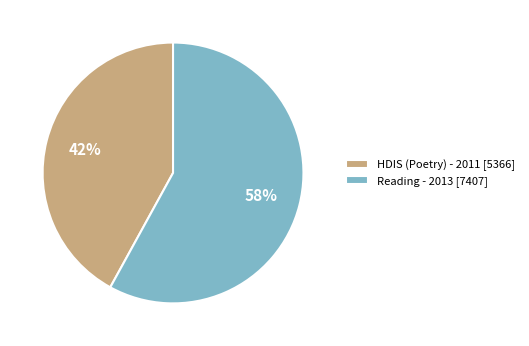

Count the number of slices in the pie.

2